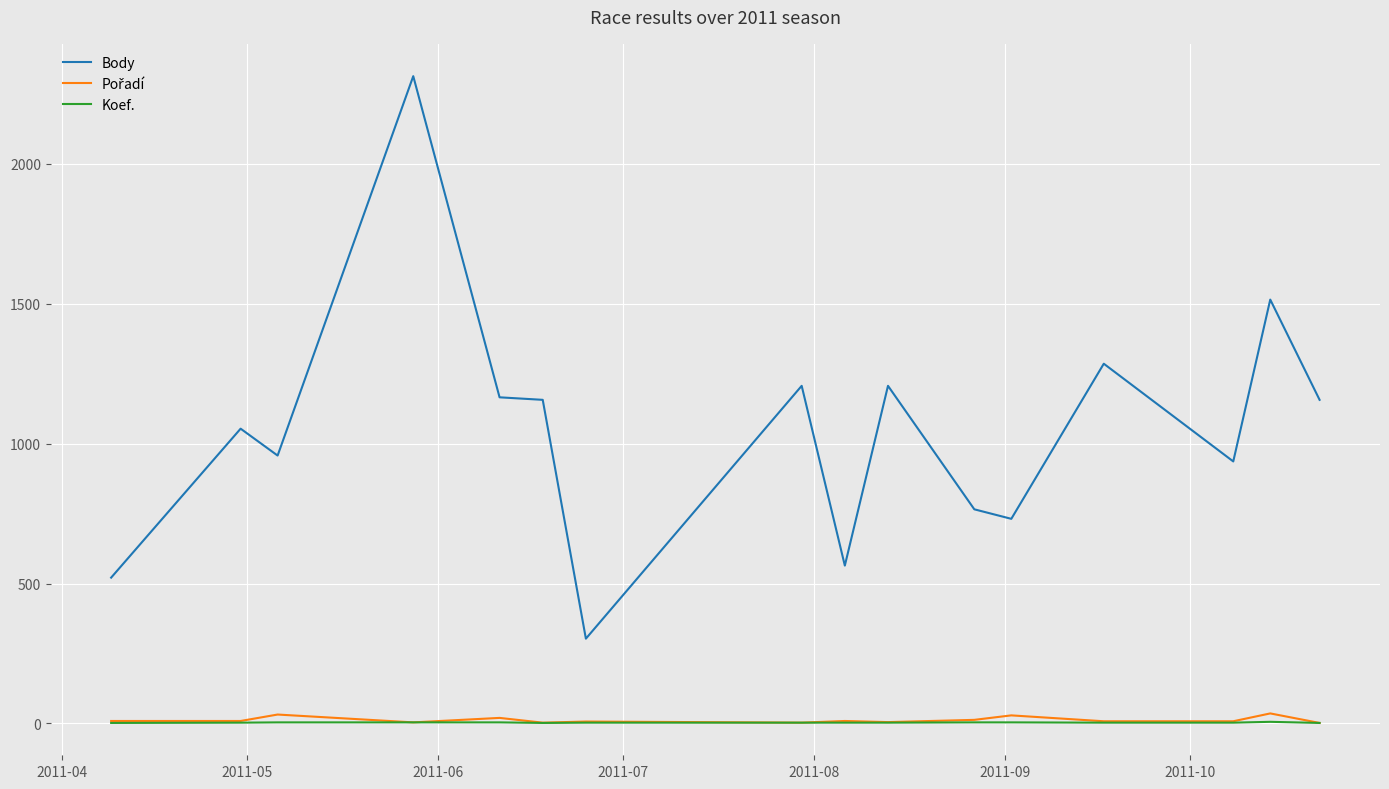

In Body, how many points are lower than both neighbors (excluding endpoints)?

5